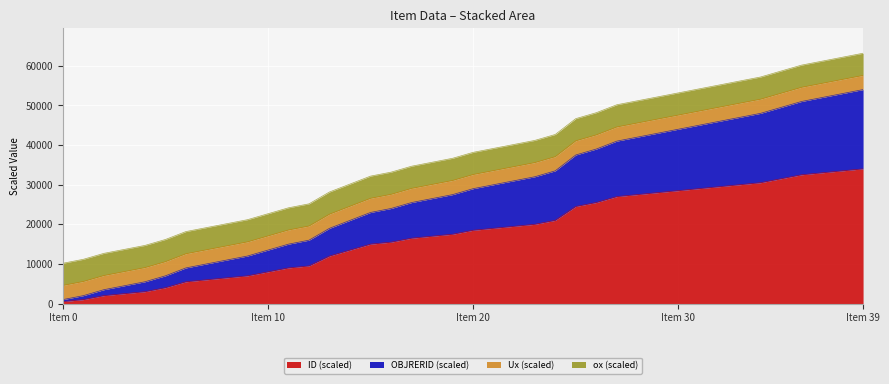

Does the chart display data point markers on the line(s)?

No